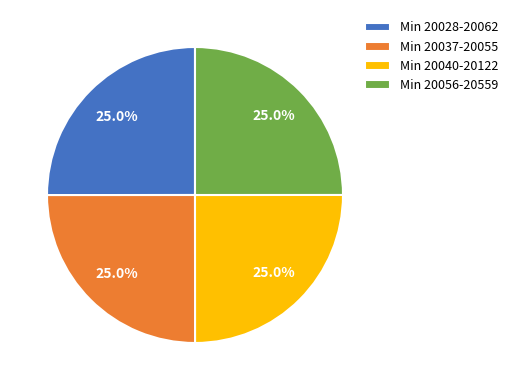

Does any single category account for the majority?

No